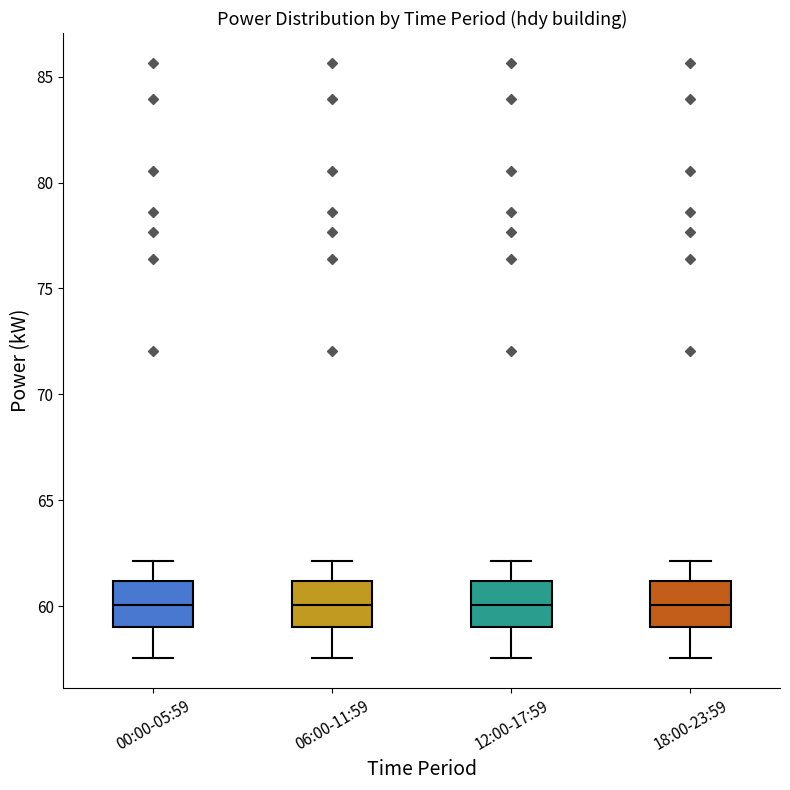

Reading left to right, transcribe this box plot: for each box, give where its median line is, the range the box spans, and where its two whiskers end, as read against the y-axis. The values are not printed on the chart, so give them approximately, as read against the axis.

00:00-05:59: median 60.0, box 59.0 to 61.0, whiskers 57.5 to 62.0
06:00-11:59: median 60.0, box 59.0 to 61.0, whiskers 57.5 to 62.0
12:00-17:59: median 60.0, box 59.0 to 61.0, whiskers 57.5 to 62.0
18:00-23:59: median 60.0, box 59.0 to 61.0, whiskers 57.5 to 62.0